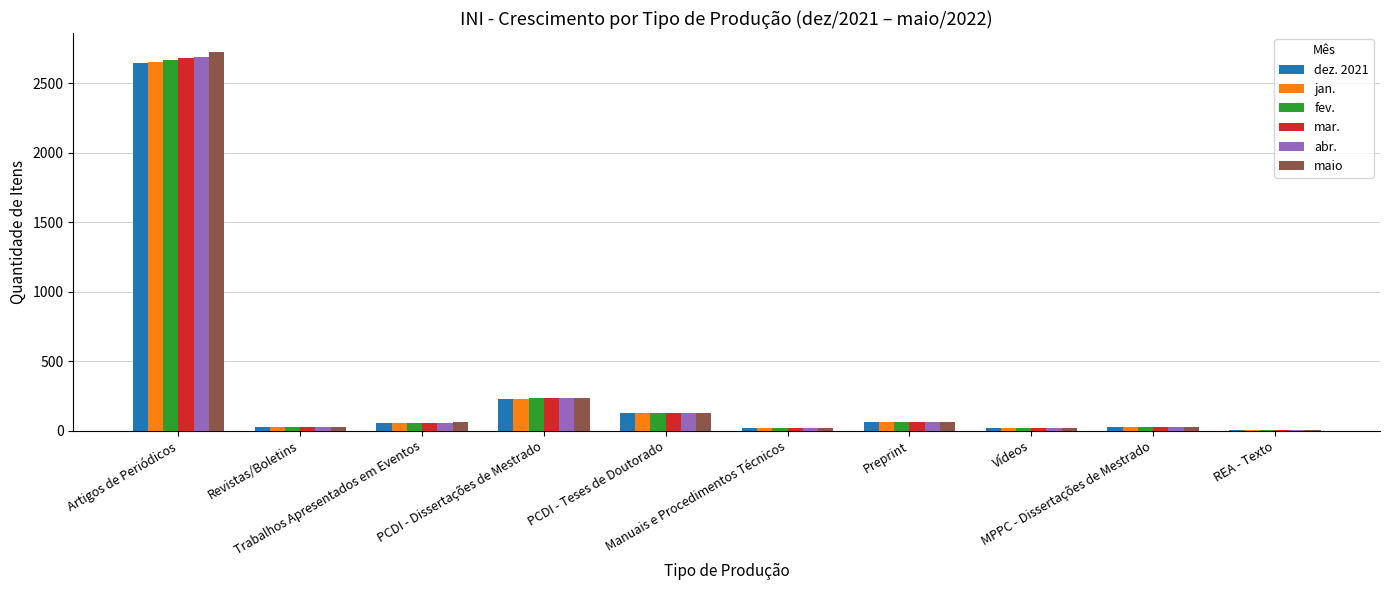

How many groups of bars are there?

10